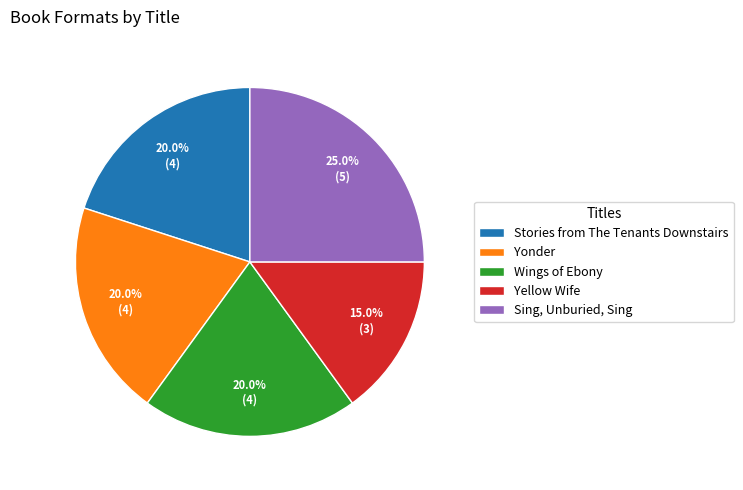

To the nearest percent, what is the average slice percentage?

20%